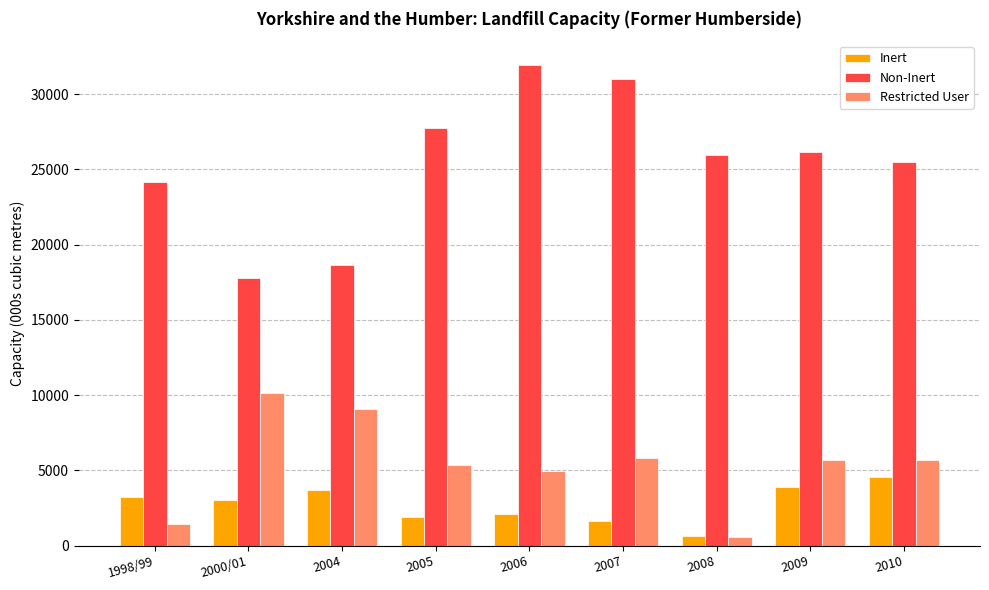

What is the spread (max minus min) of values at 2005?

25832.5